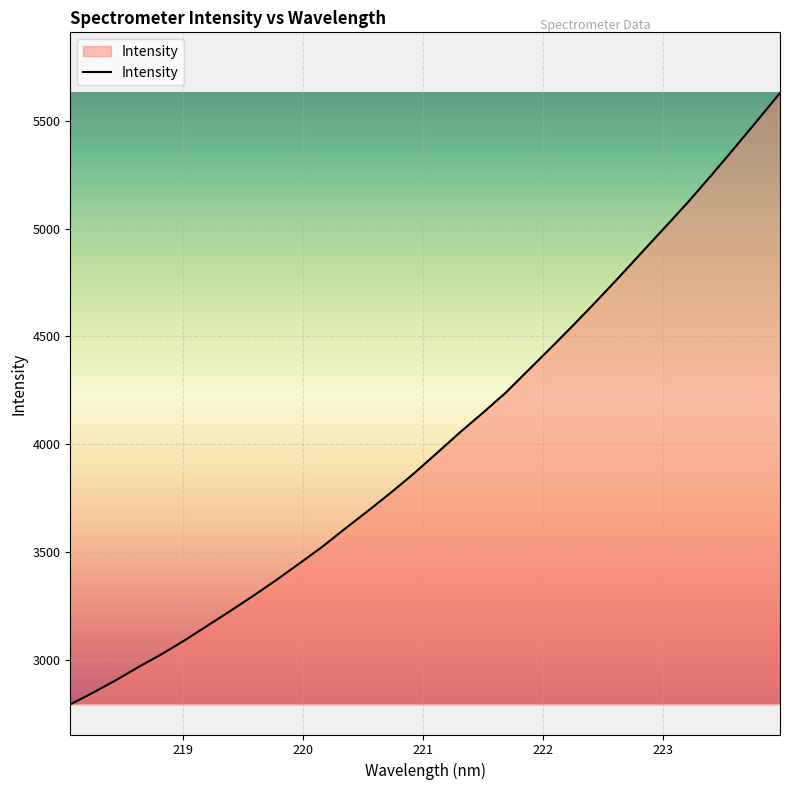

What is the minimum value shown in the chart?

2791.9